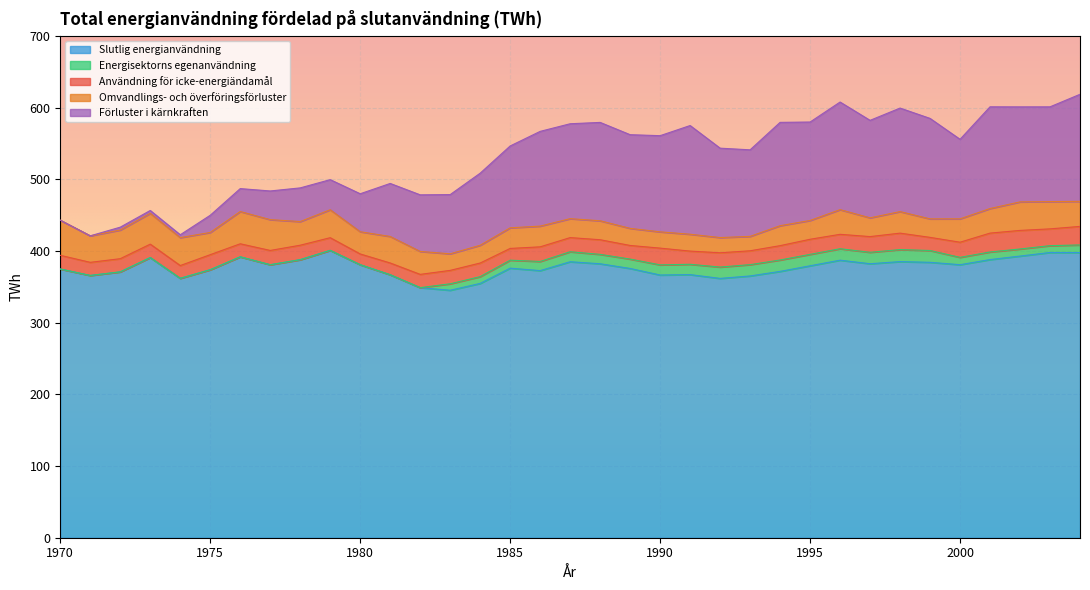

The Energisektorns egenanvändning series shows -7.8 at 1975. True or false?

False